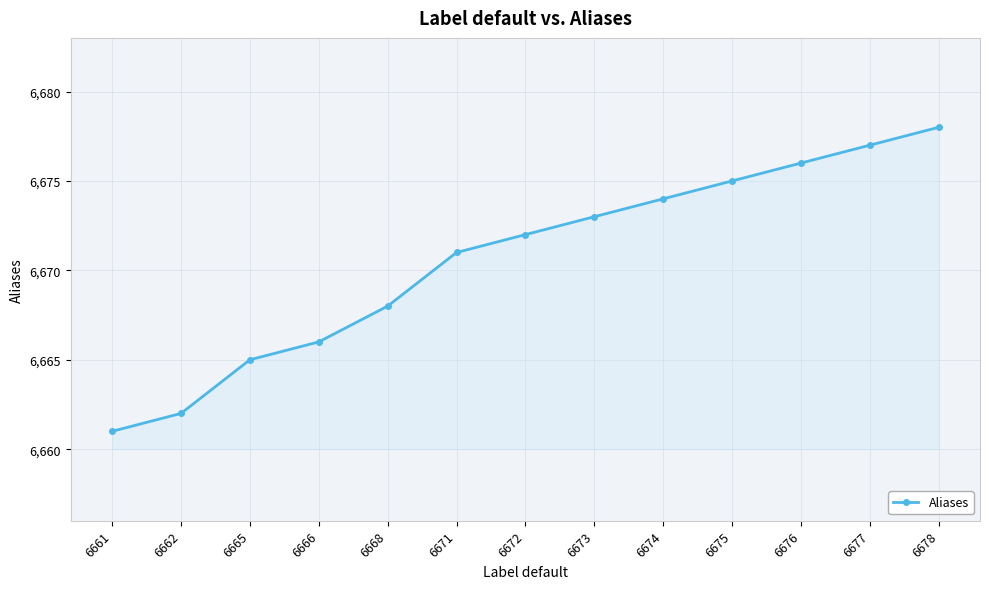

The chart shows a value of 10824 at 6668. True or false?

False